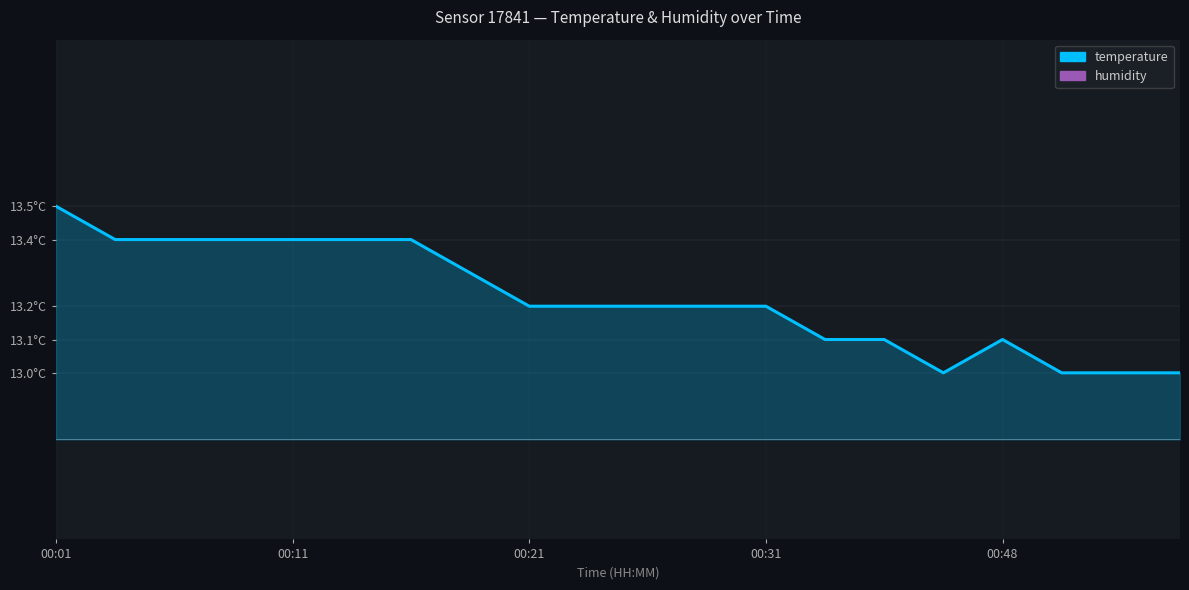

How many data points does each series have?

20